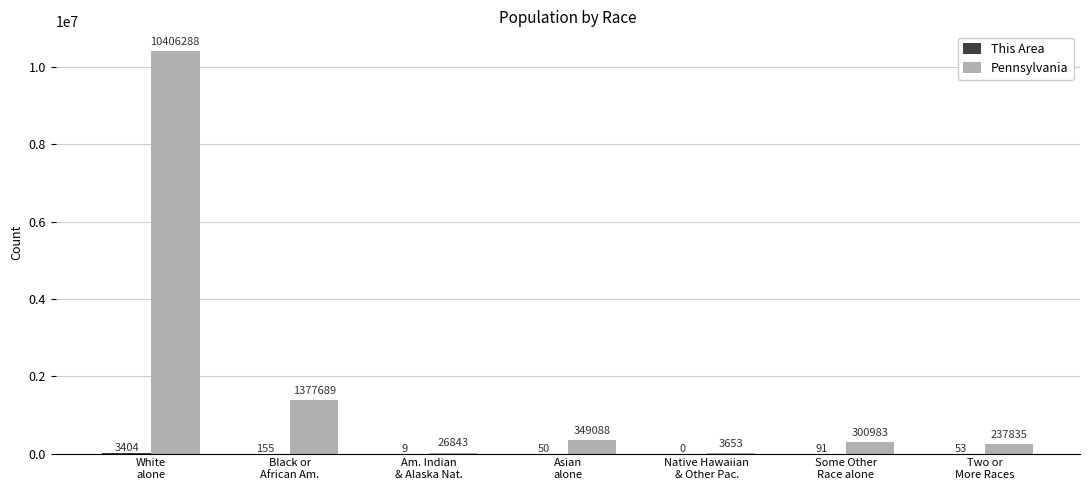

Which series has the largest total across all categories?

Pennsylvania